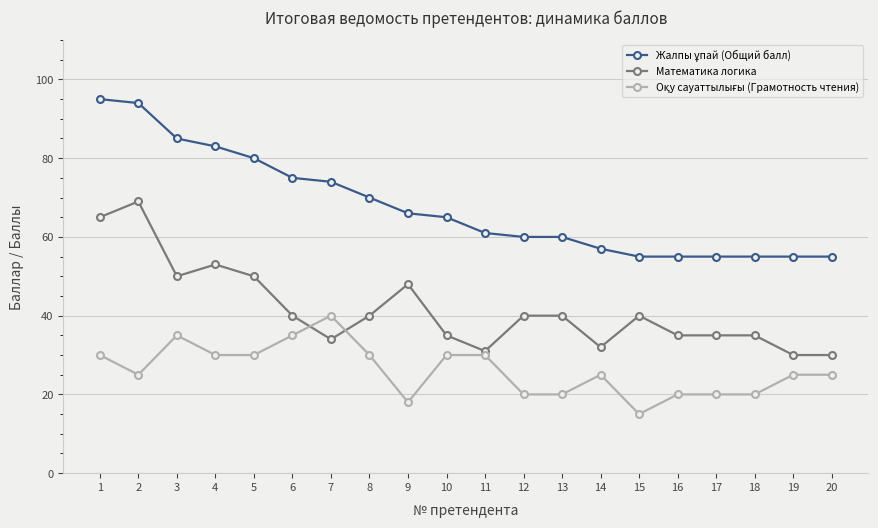

What value does the Математика логика series have at 4, to the nearest 5?

55